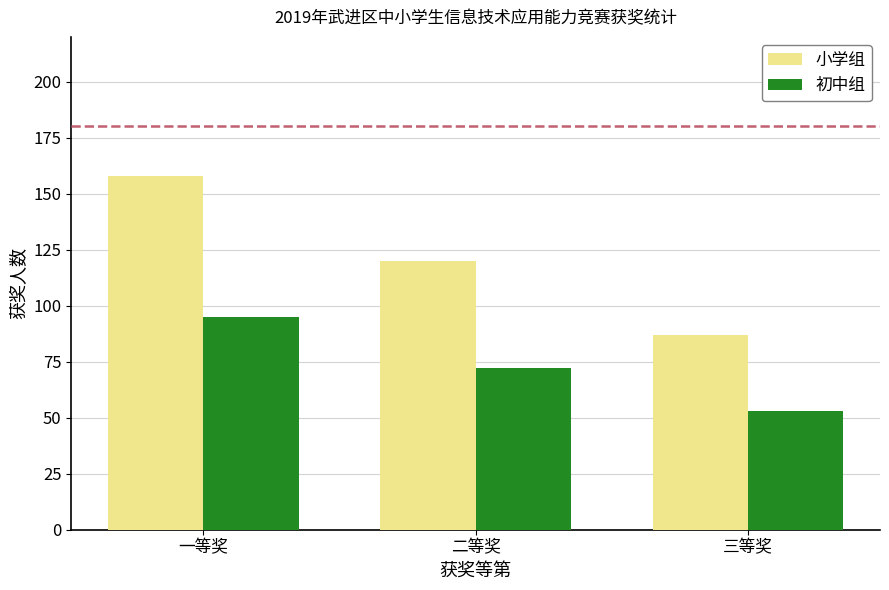

What is the average value of the 初中组 series?

73